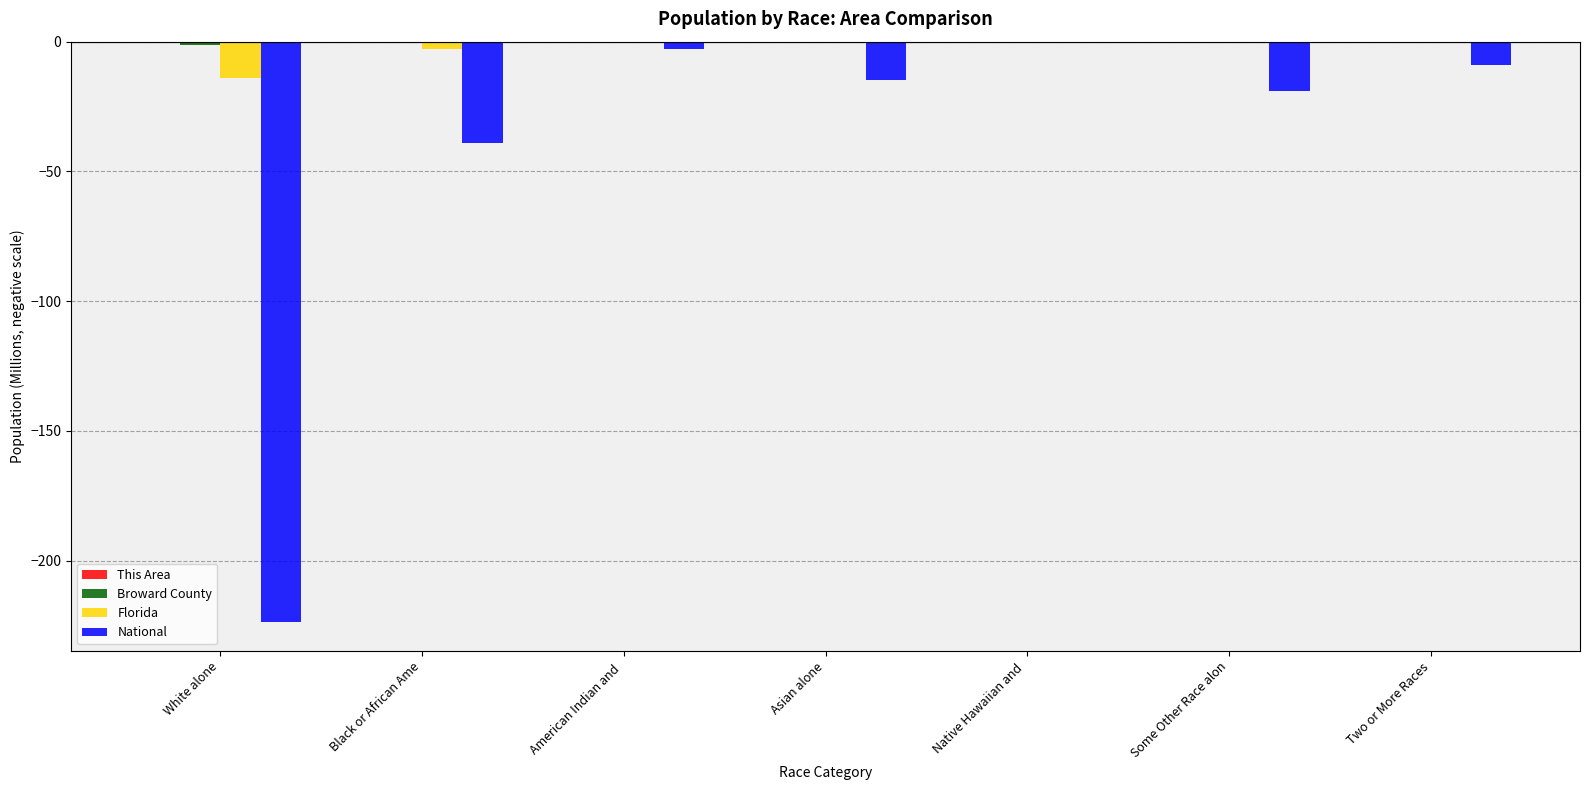

At which label is National closest to -112?

Black or African Ame